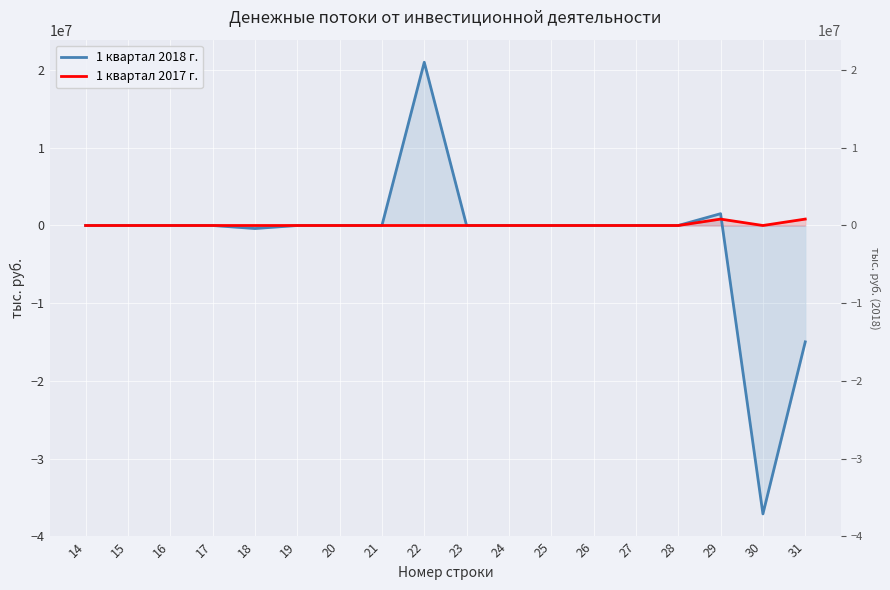

True or false: 1 квартал 2018 г. has a value of 0.0 at 26.

True